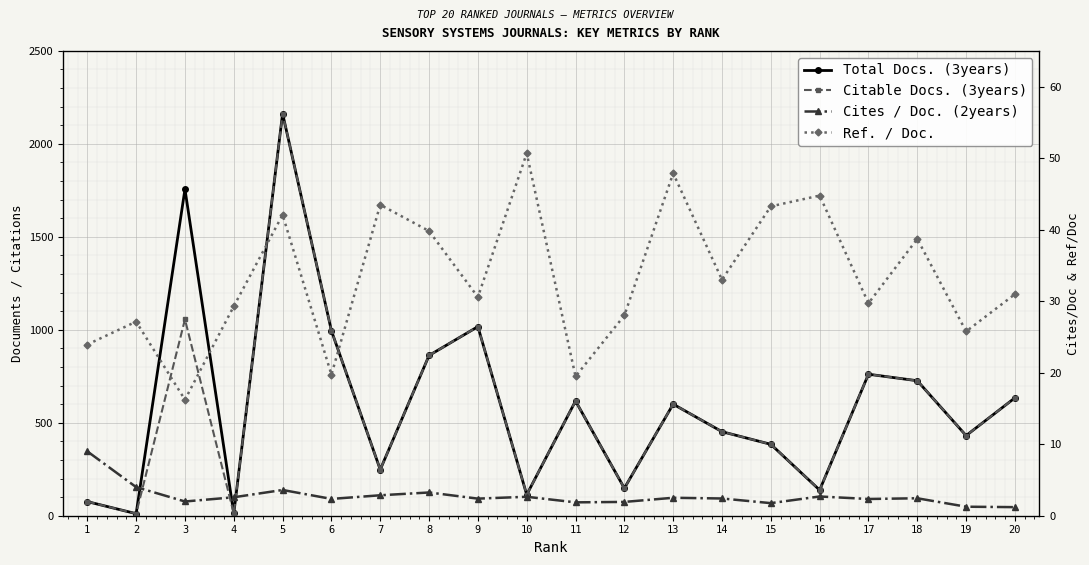

At which category does Ref. / Doc. reach its first local peak?

2